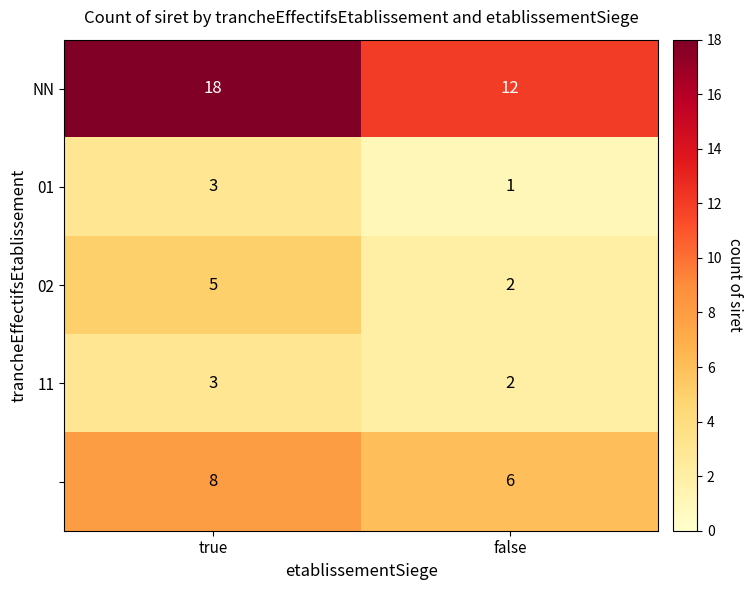

What is the total value across all series at true?

37